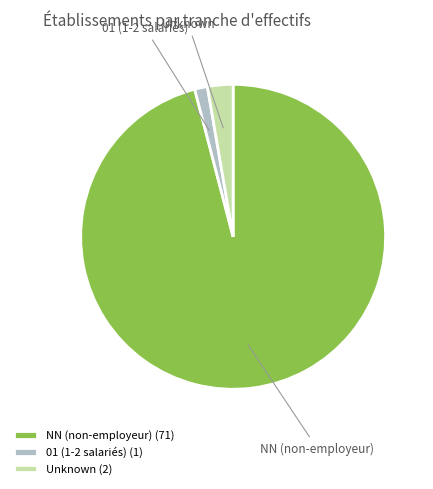

Between Unknown and 01 (1-2 salariés), which is larger?

Unknown